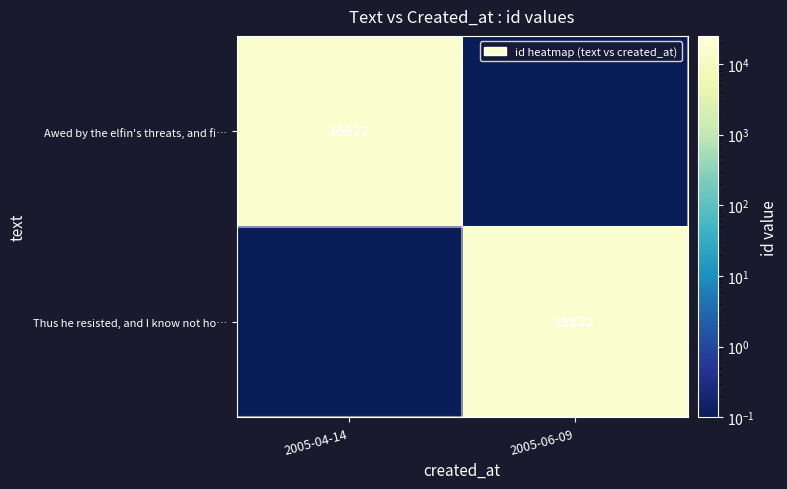

True or false: Awed by the elfin's threats, and fi… has a value of 10962.2 at 2005-04-14.

False